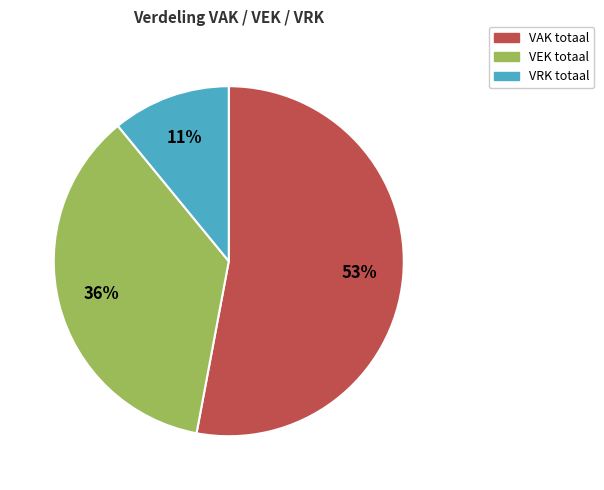

How many slices are in this pie chart?

3